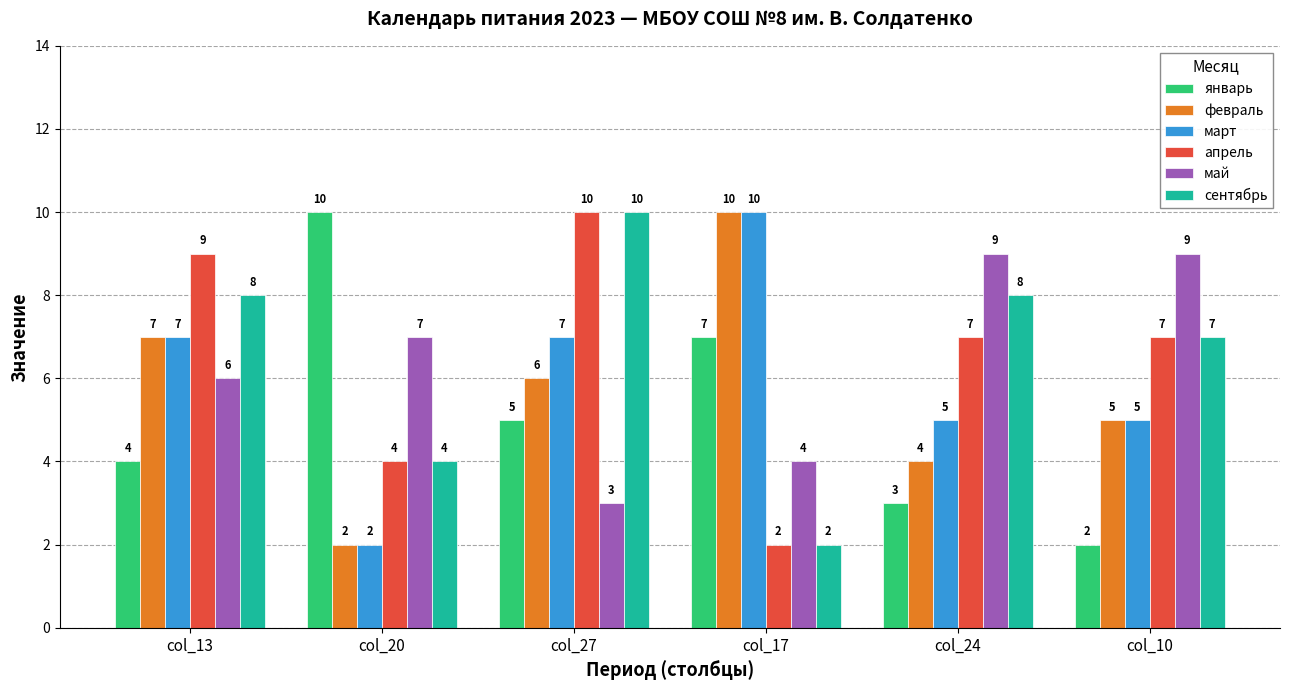

How many categories are shown in the chart?

6